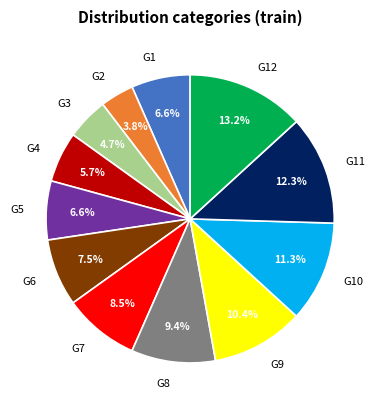

What percentage is the G8 slice, to the nearest percent?

9%